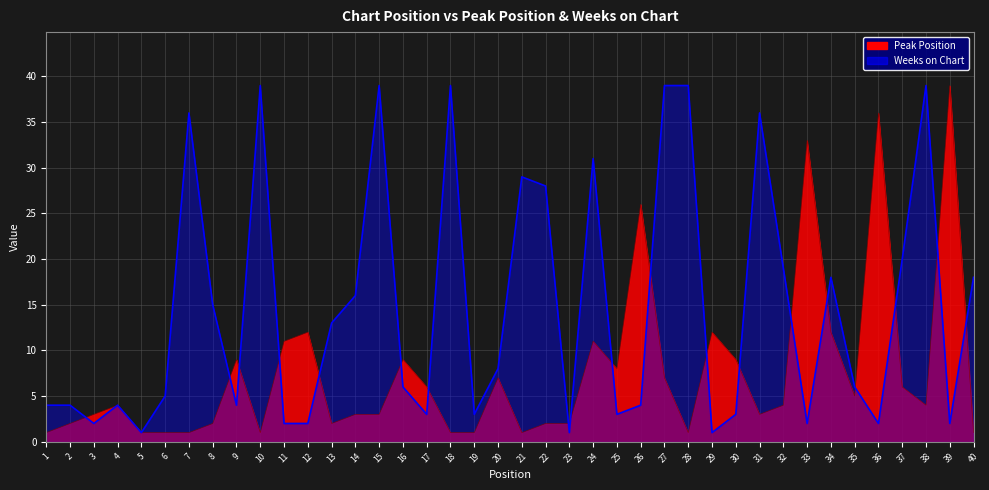

The Weeks on Chart series shows 29 at 21. True or false?

True